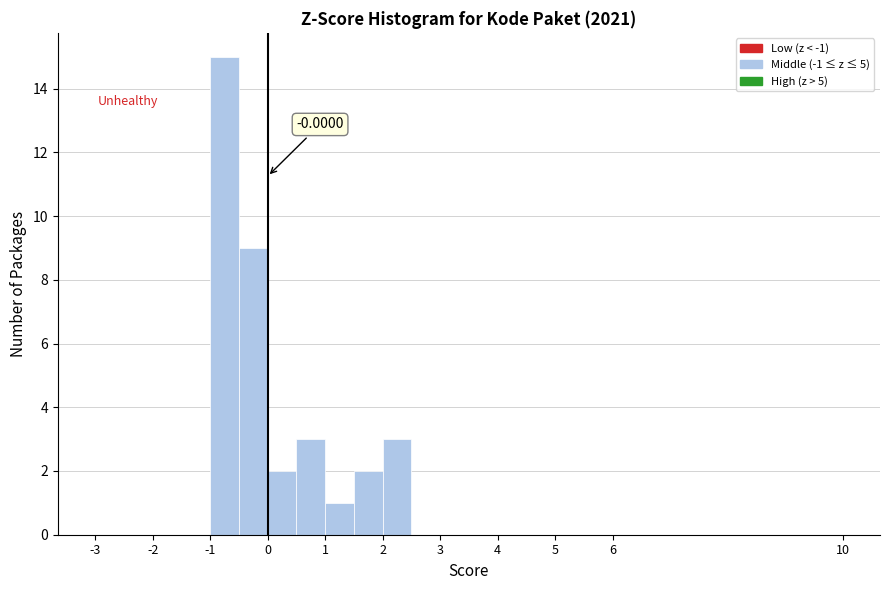

Over which range of the x-axis is the bar tallest?

-1.0 to -0.5